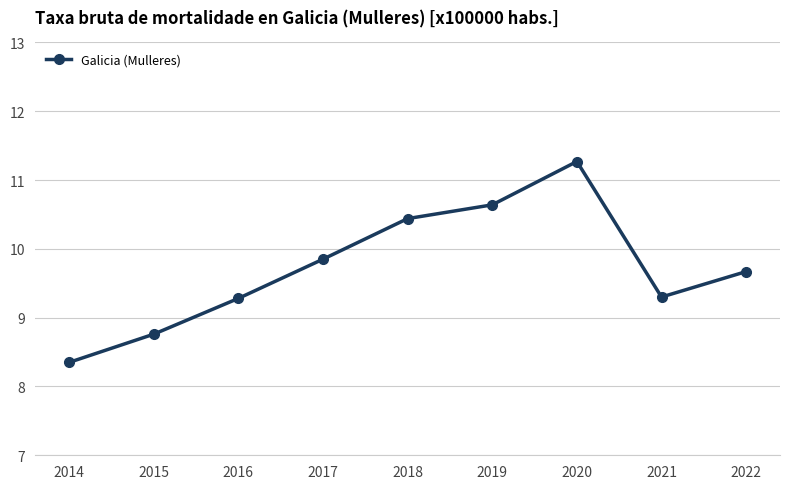

What is the approximate value at 2015?

8.8